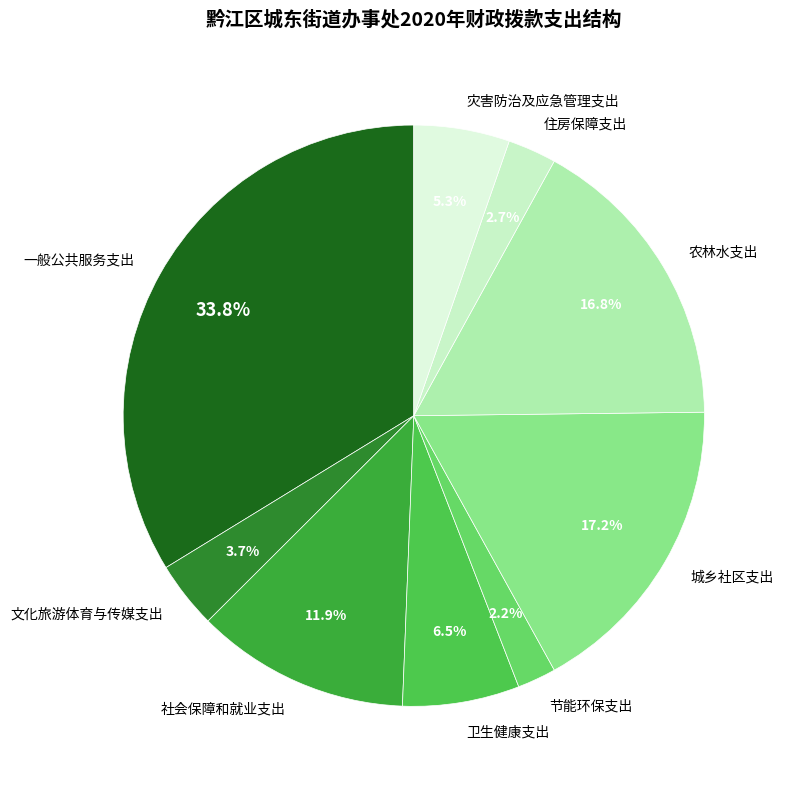

What is the ratio of the value at 卫生健康支出 to the value at 住房保障支出?

2.4